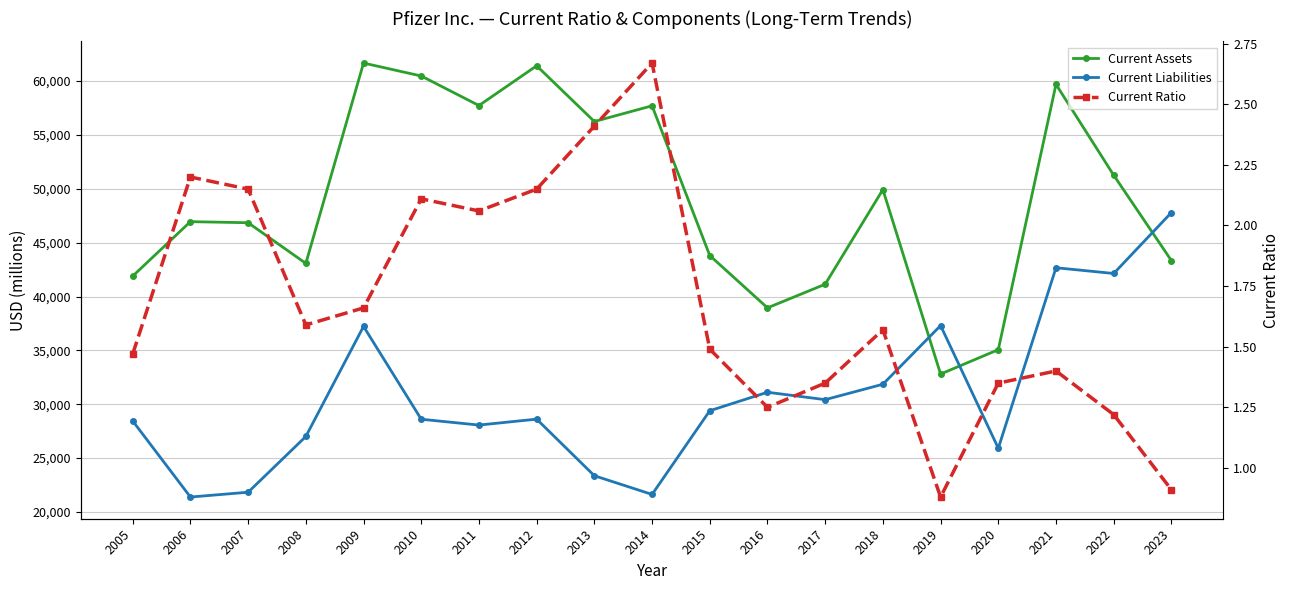

Rank the series by their average value, from lowest to highest.

Current Ratio, Current Liabilities, Current Assets